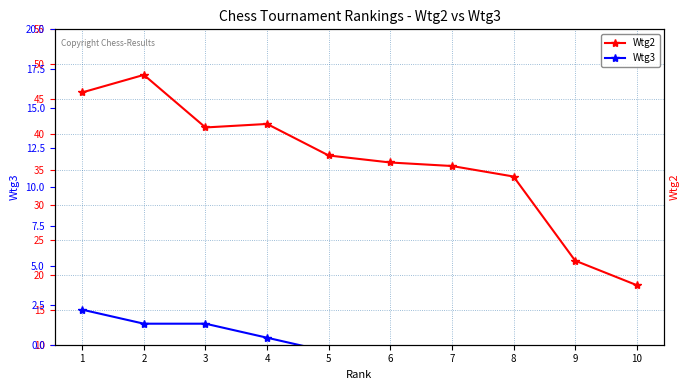

List the series in order of their peak value, lowest first.

Wtg3, Wtg2